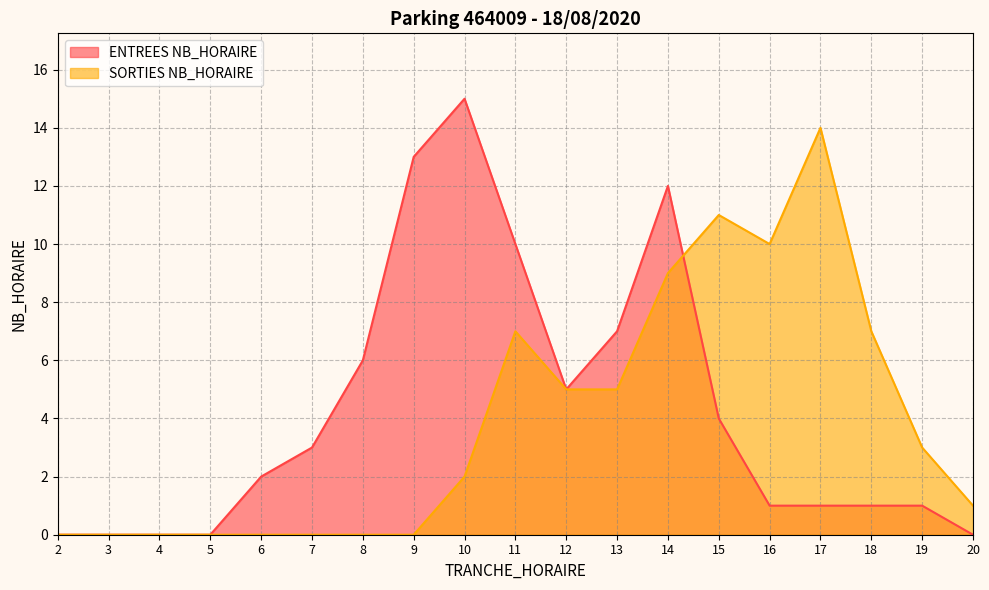

Count the number of categories in the chart.

19